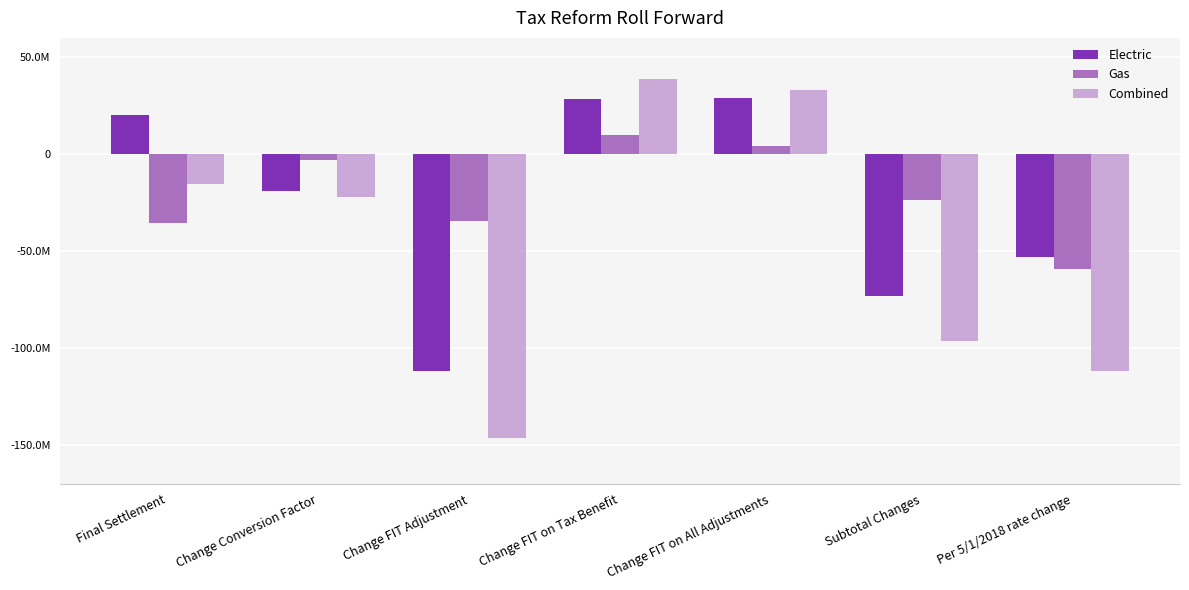

What is the difference between the maximum and second lowest values in the Gas series?

45265753.2